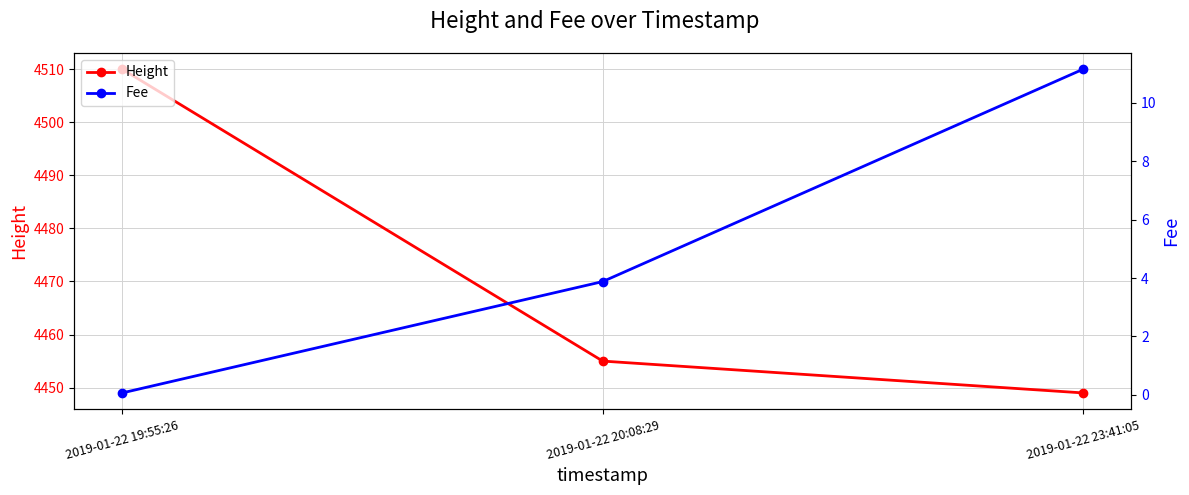

How many distinct data groups are displayed?

2